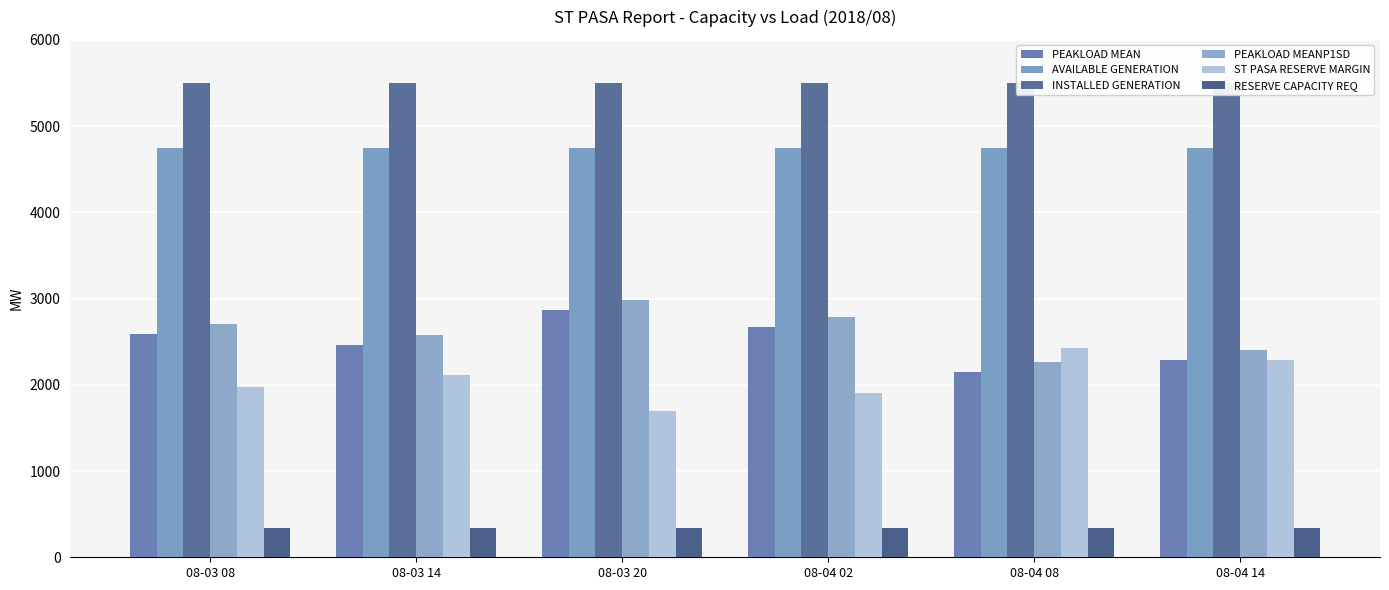

Is the value of INSTALLED GENERATION at 08-04 14 greater than the value of PEAKLOAD MEAN at 08-03 08?

Yes